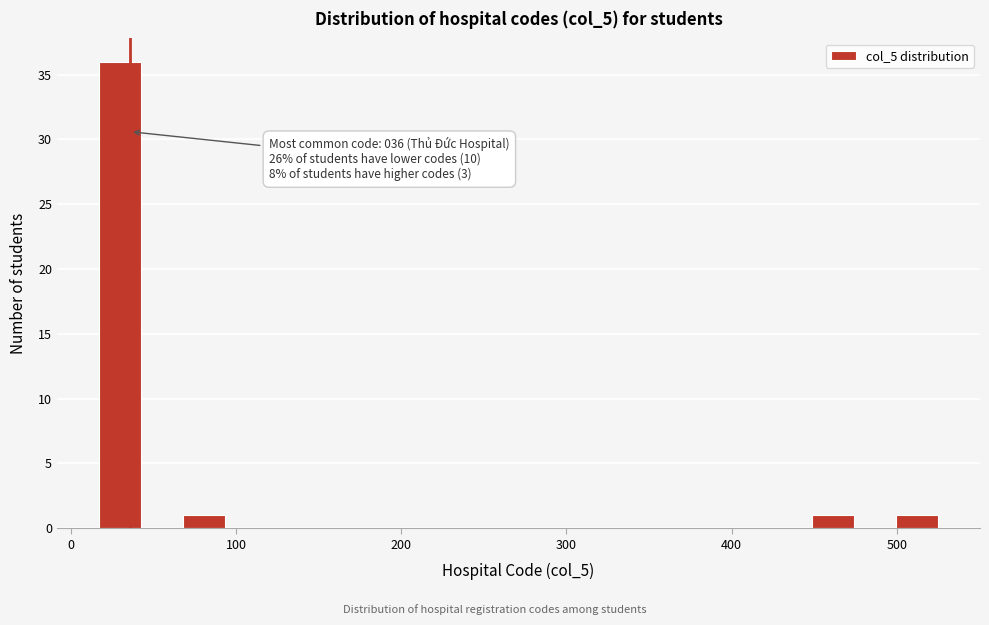

Read against the x-axis, roughly where is the centre of the tallest bar?

30